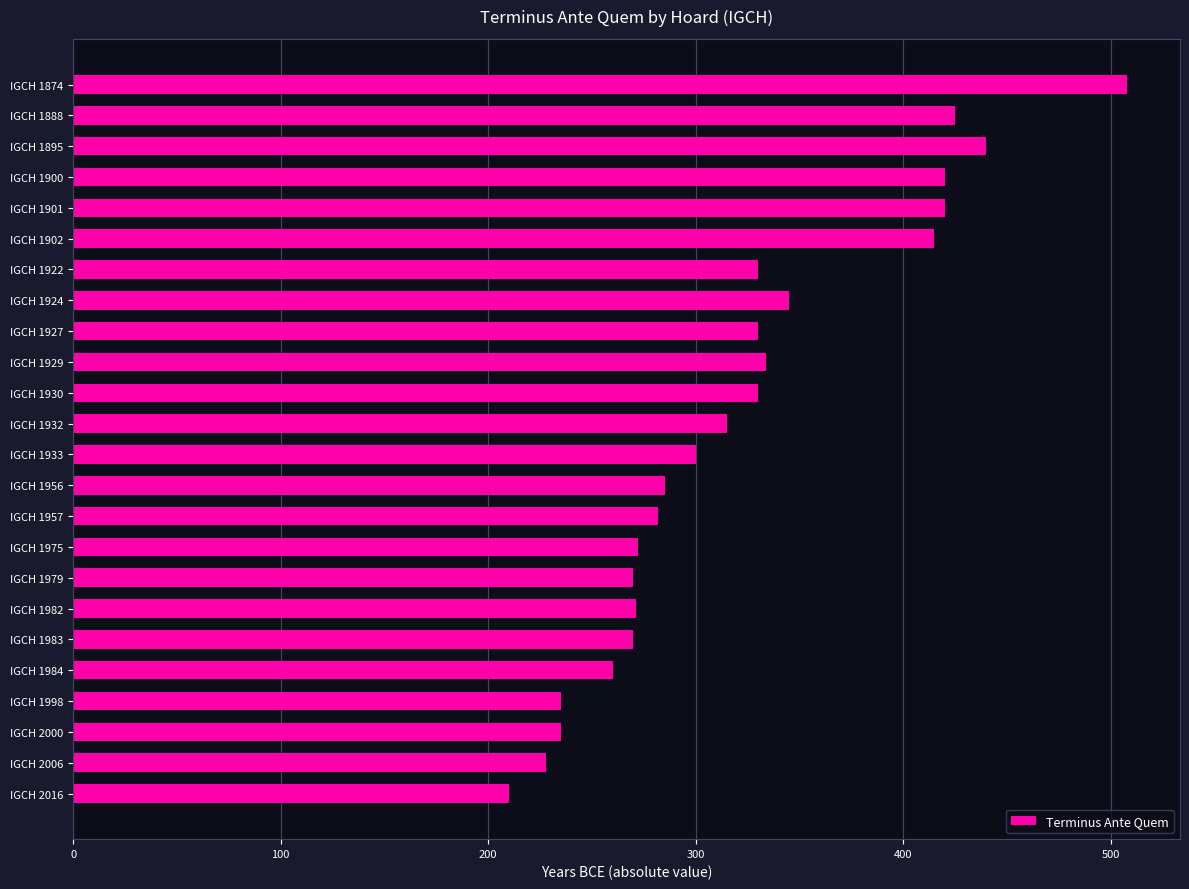

What is the change in value from IGCH 1895 to IGCH 1922?

-110